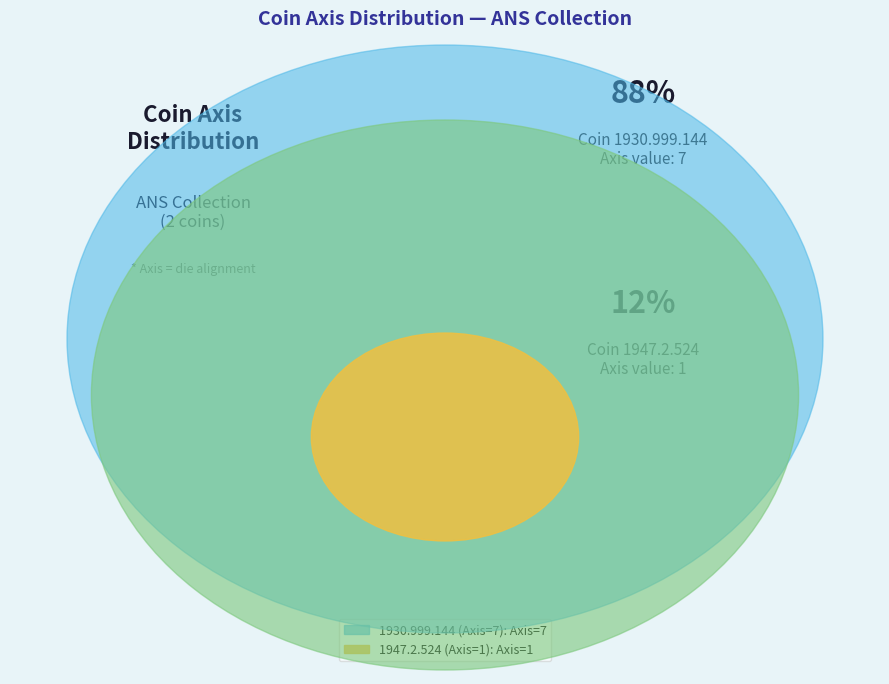

To the nearest percent, what percentage of the pie is 1947.2.524 (Axis=1)?

12%